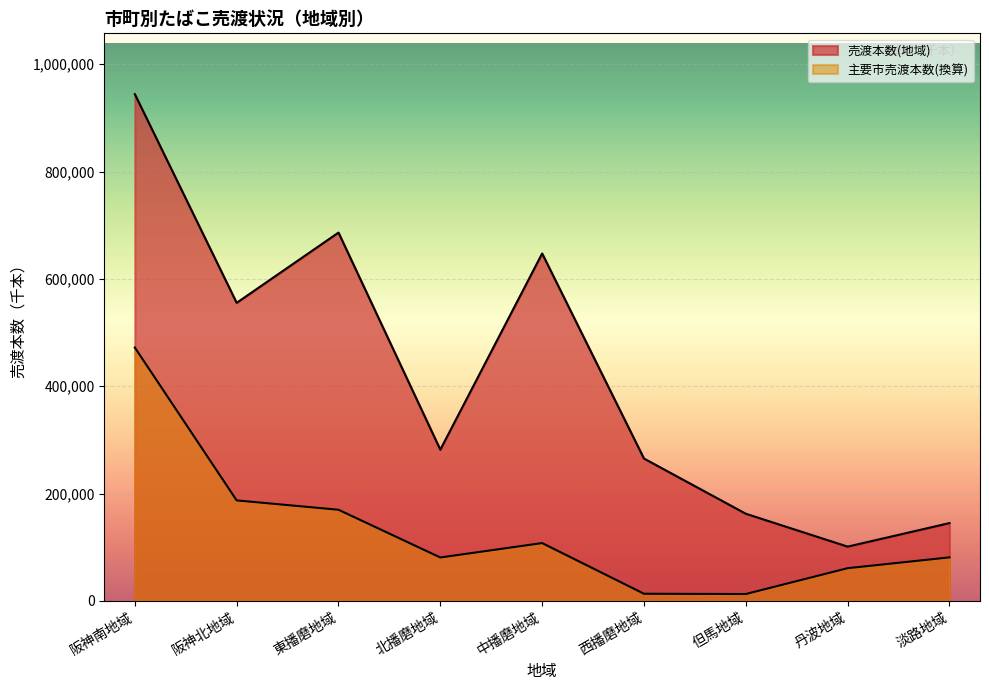

Reading left to right, list all the values displayed in this chart.

売渡本数(地域)_line: 阪神南地域=944267.0	阪神北地域=555396.0	東播磨地域=686309.0	北播磨地域=281781.0	中播磨地域=647357.0	西播磨地域=265275.0	但馬地域=162404.0	丹波地域=101122.0	淡路地域=144981.0
主要市売渡本数(換算)_line: 阪神南地域=472133.5	阪神北地域=187289.0	東播磨地域=169857.3	北播磨地域=80917.3	中播磨地域=107766.1	西播磨地域=13337.6	但馬地域=12828.9	丹波地域=60970.3	淡路地域=81116.6